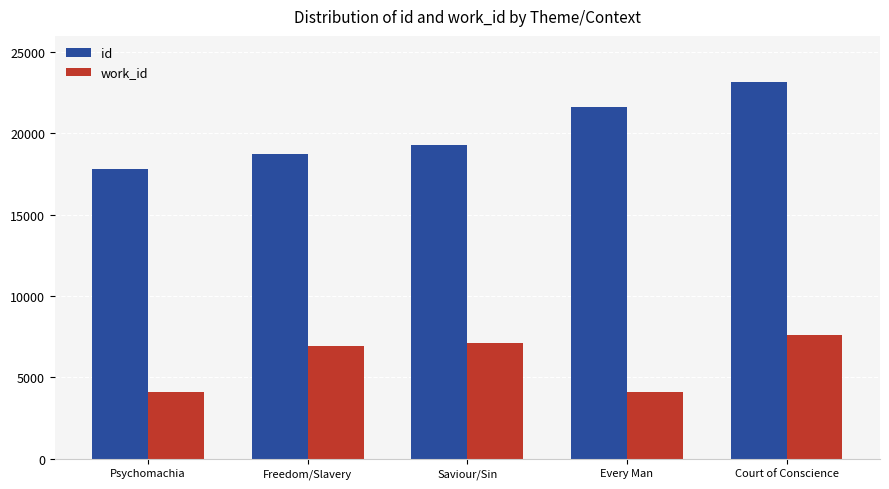

Count the id values in the range 18759 to 21613.

3